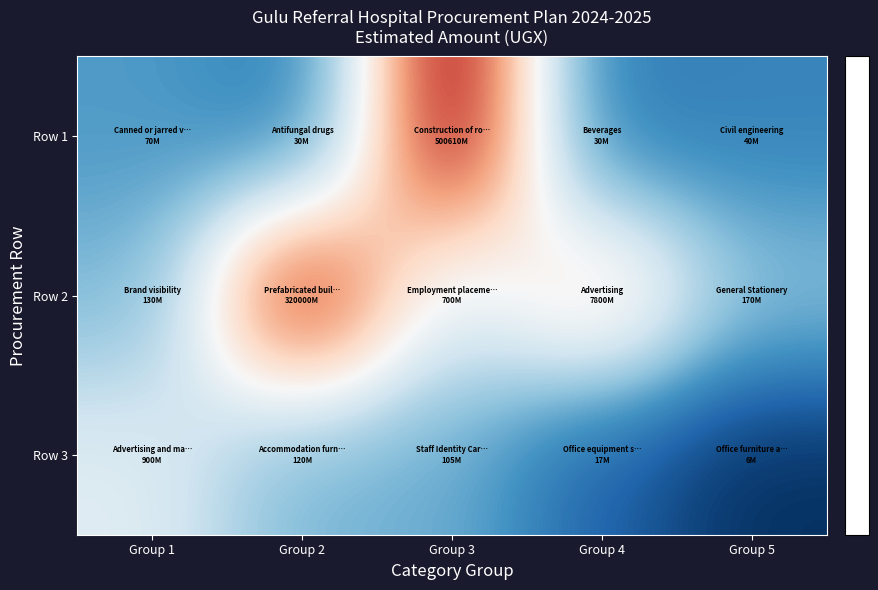

What is the total value across all series at Group 5?

22.6